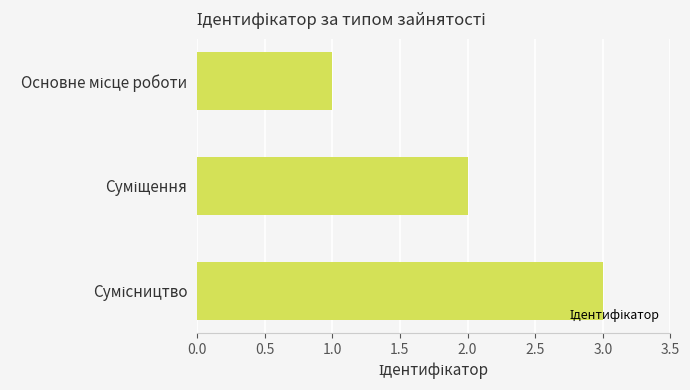

How many series are shown in this chart?

1